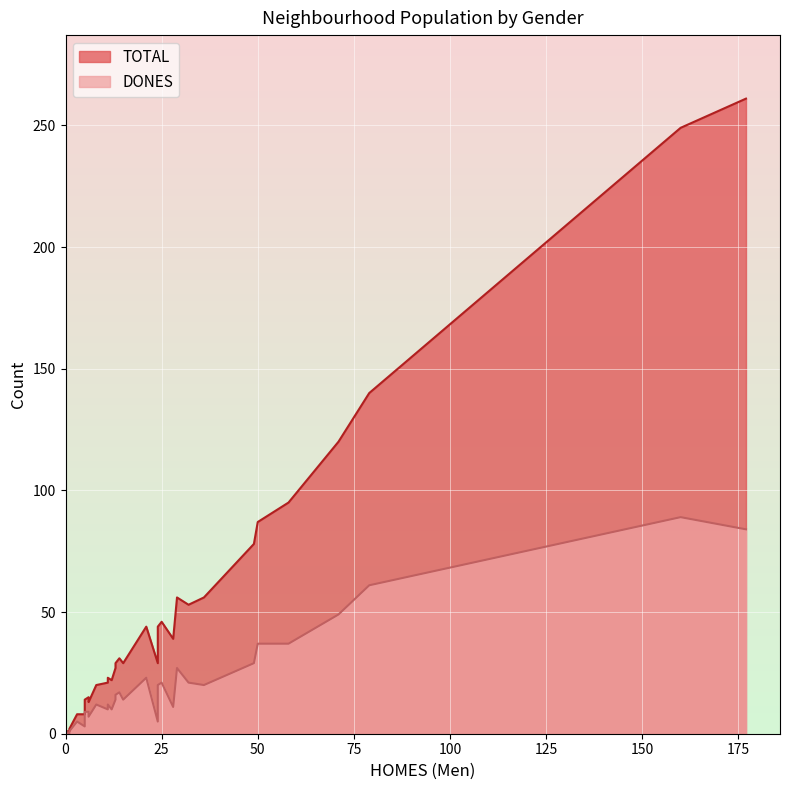

What is the sum of all DONES values?

678